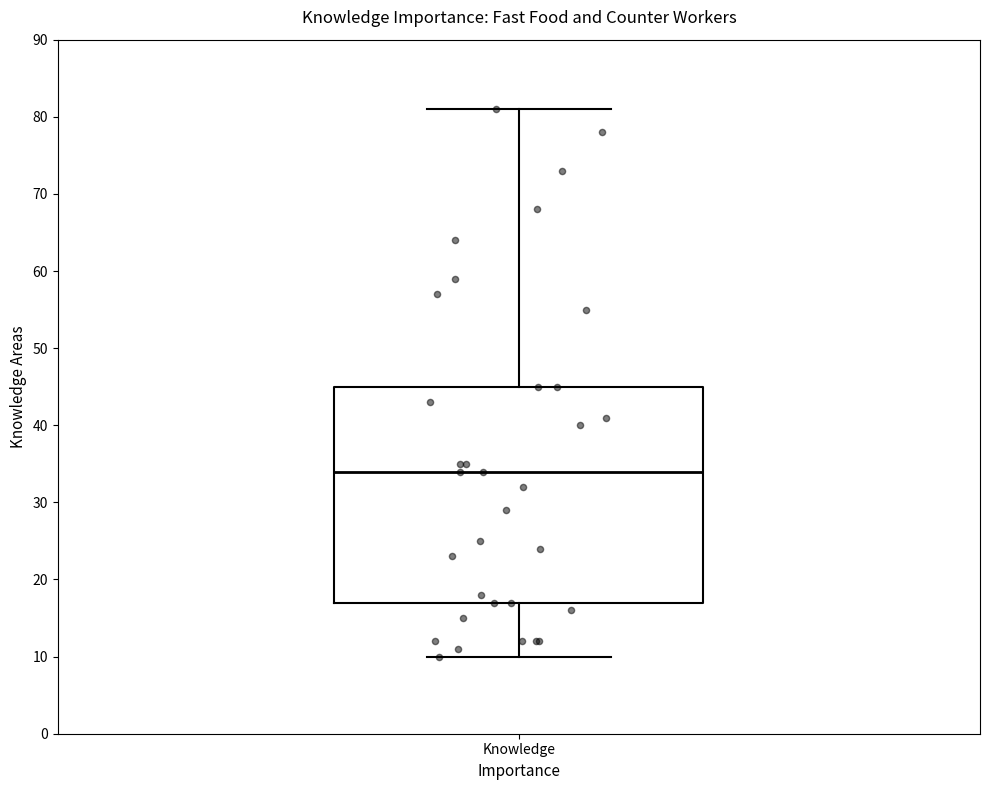

Read this box plot against the y-axis: the position of the median line, the range covered by the box, and the ends of both whiskers. The values are not printed on the chart, so give them approximately, as read against the axis.

median 34, box 17 to 45, whiskers 10 to 81